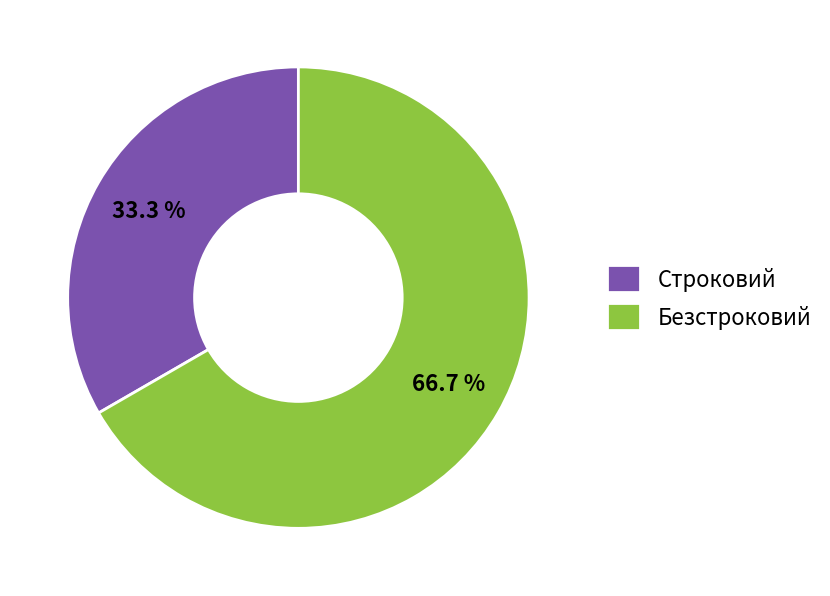

How many segments does this pie chart have?

2